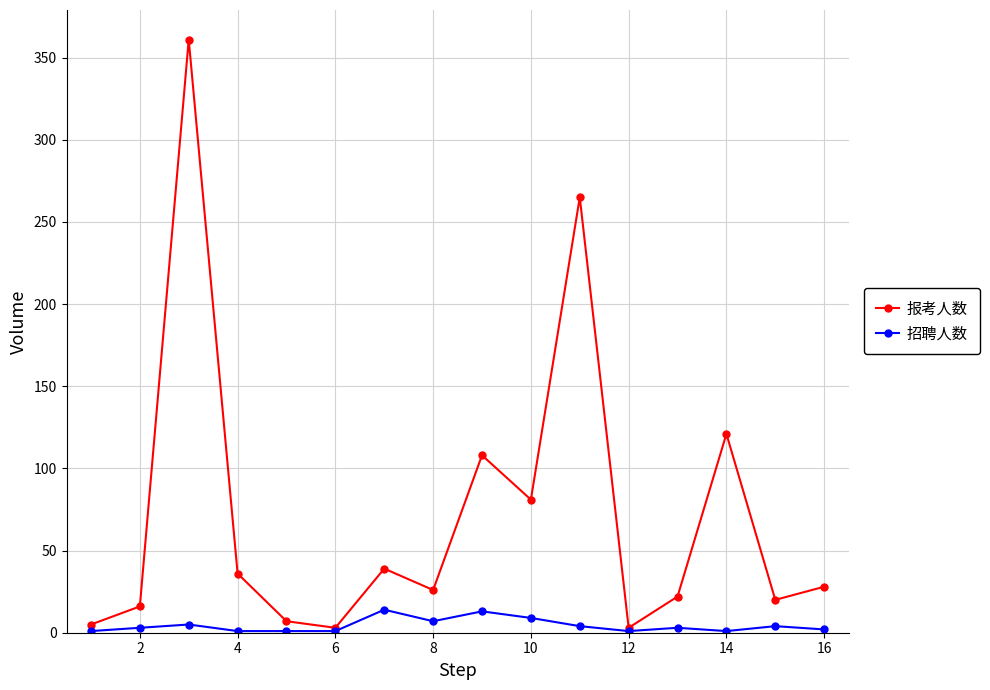

Which series has the largest total across all categories?

报考人数